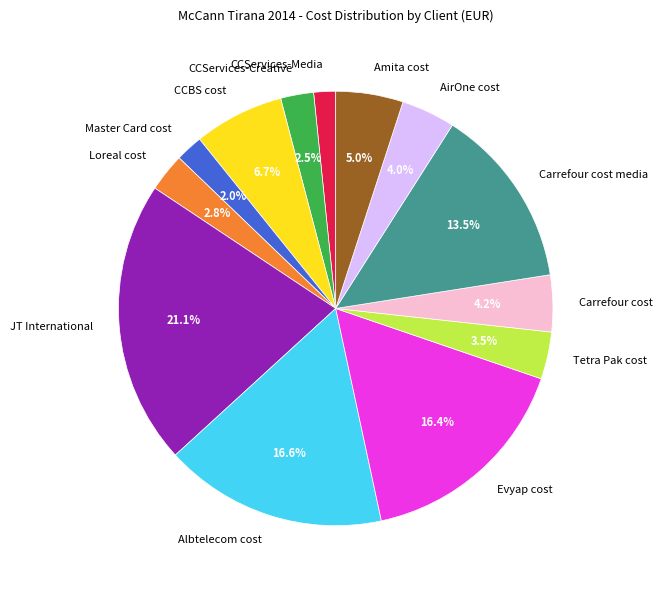

Do Carrefour cost media and Carrefour cost together represent more than half of the pie?

No